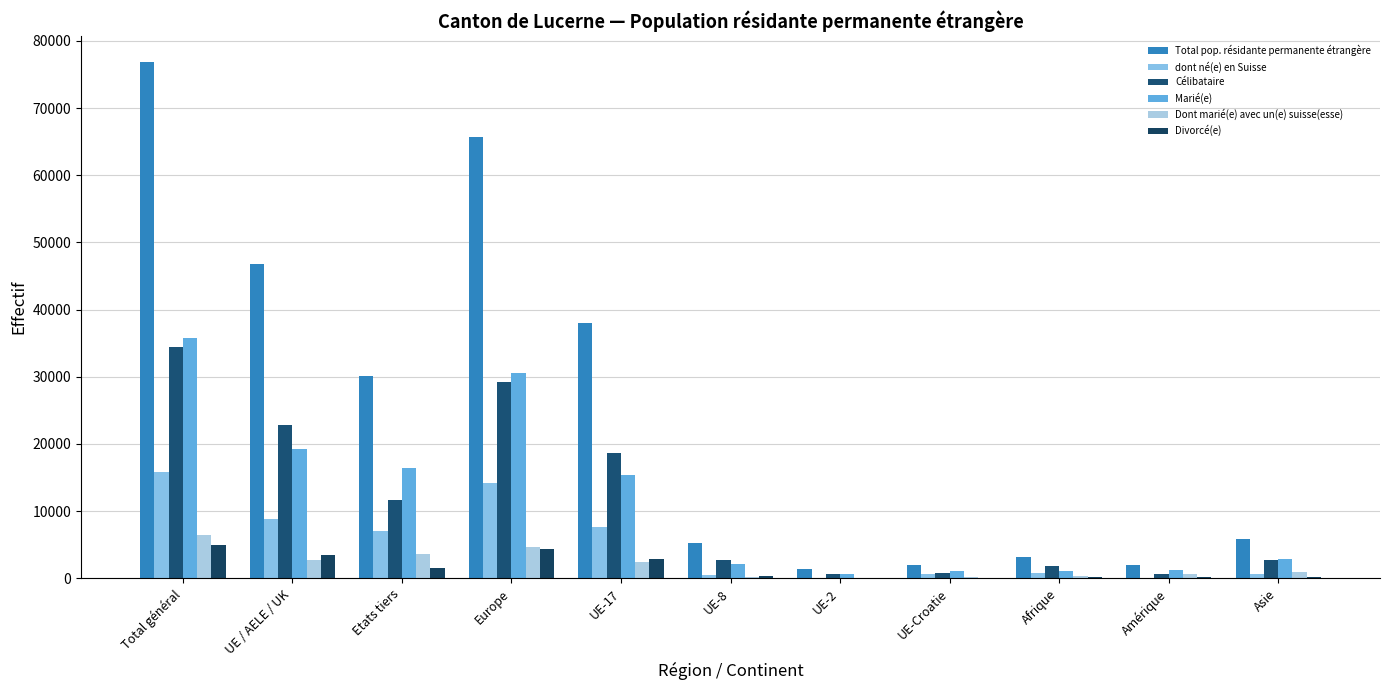

What is the greatest value displayed?

76880